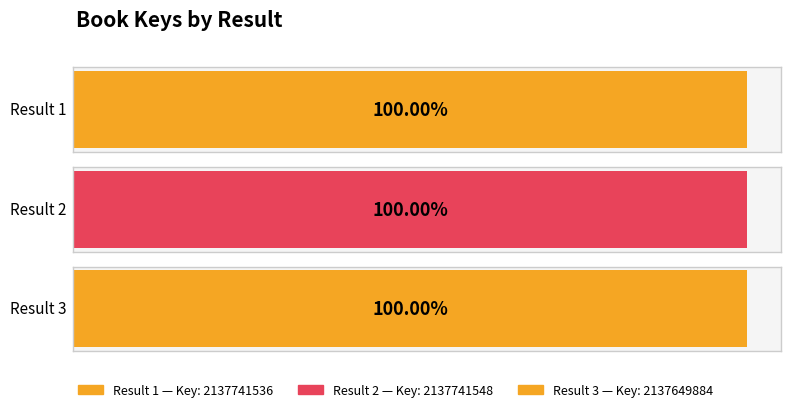

Reading left to right, extract all data points from this chart.

1=2137741536	2=2137741548	3=2137649884